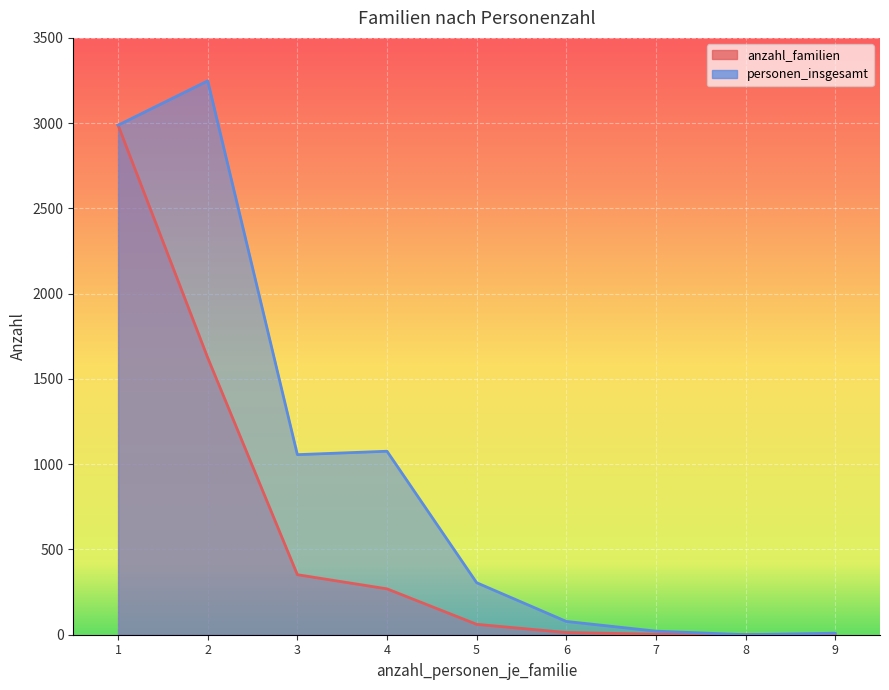

True or false: anzahl_familien and personen_insgesamt cross at least once.

False